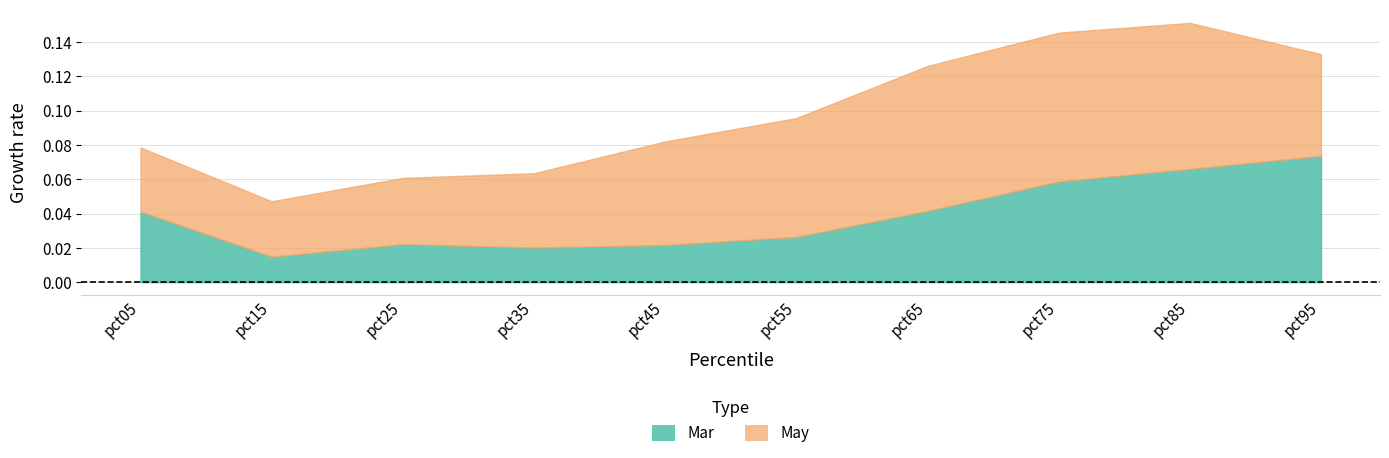

Where is May nearest to the value 0?

pct15